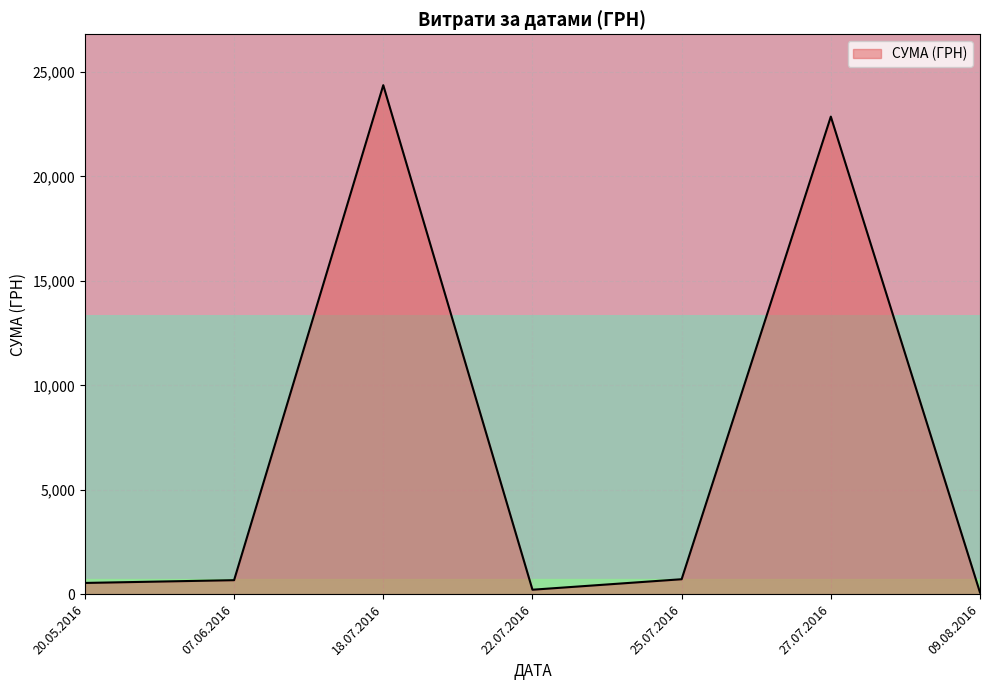

True or false: row_1 has a value of 1 at 20.05.2016.

False